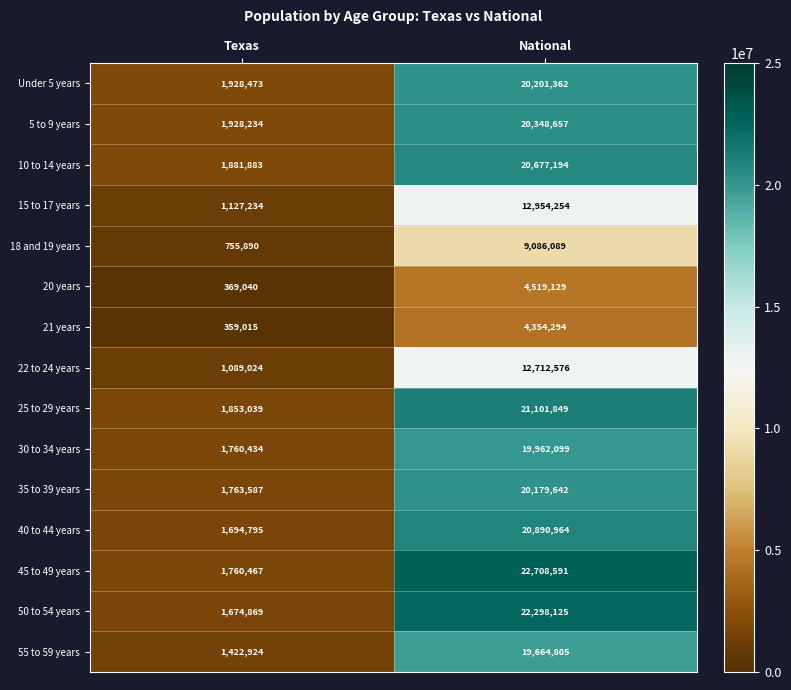

Is the value of 25 to 29 years at Texas greater than the value of 35 to 39 years at Texas?

Yes